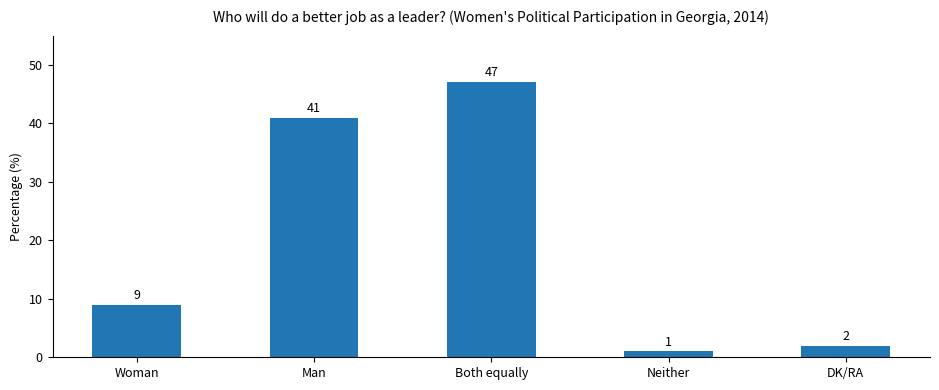

Are the bars horizontal?

No